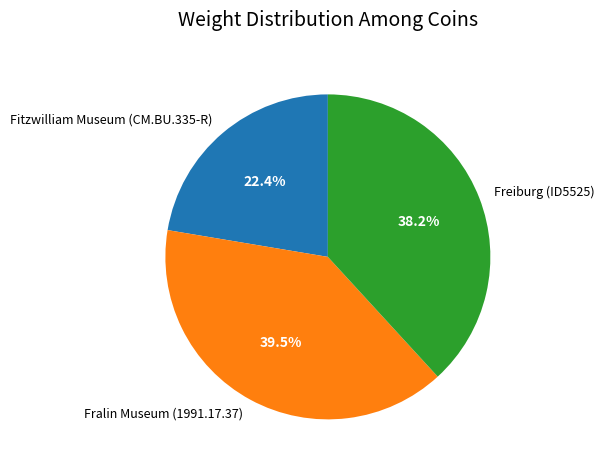

Count the number of slices in the pie.

3